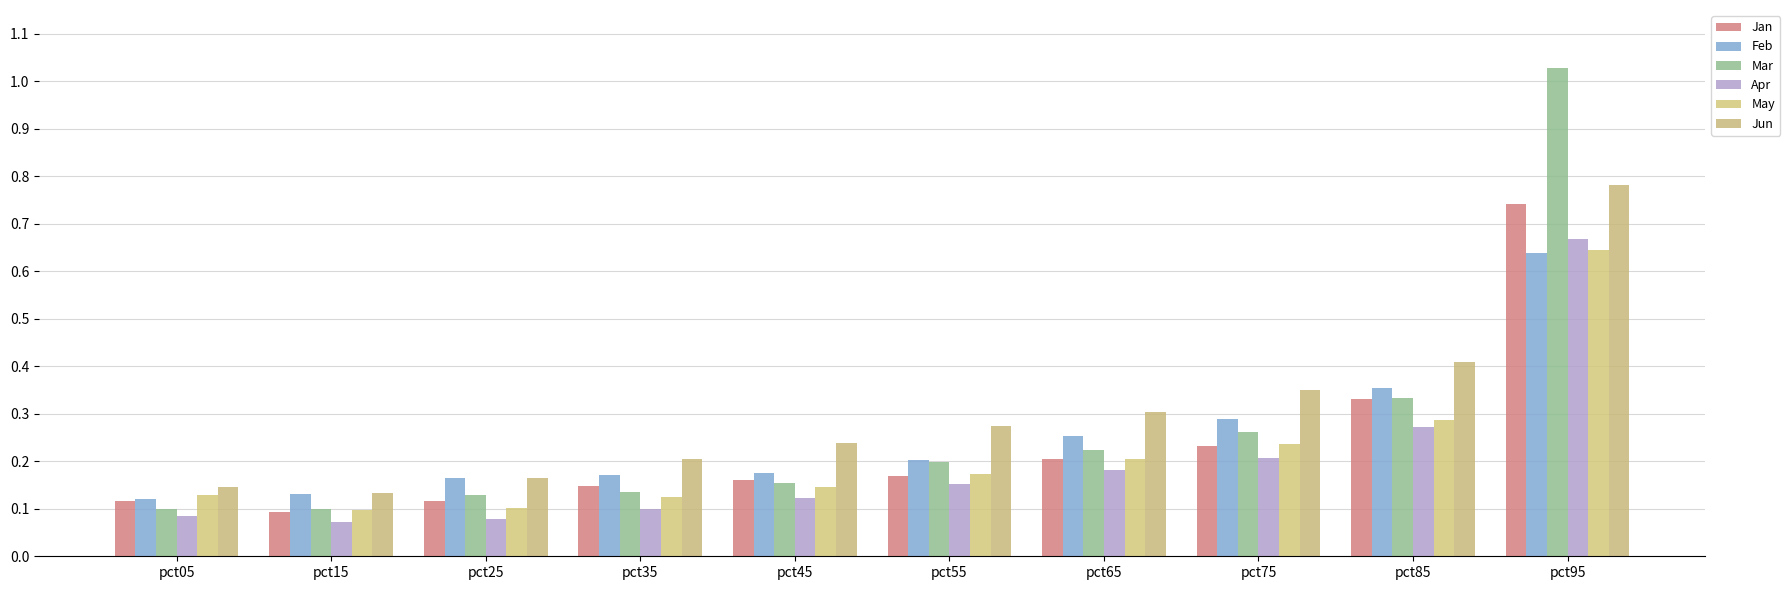

At how many categories does at least one series exceed 0?

10